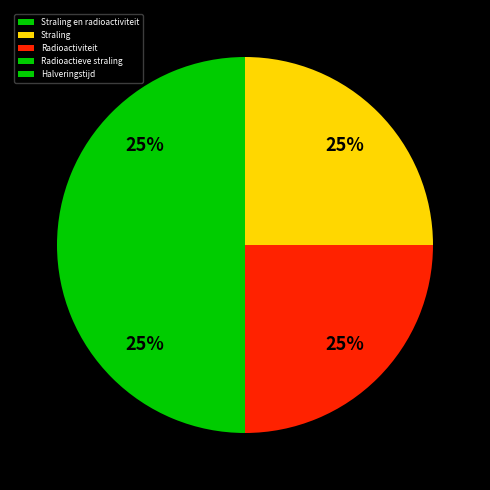

Between Radioactiviteit and Halveringstijd, which is larger?

Halveringstijd